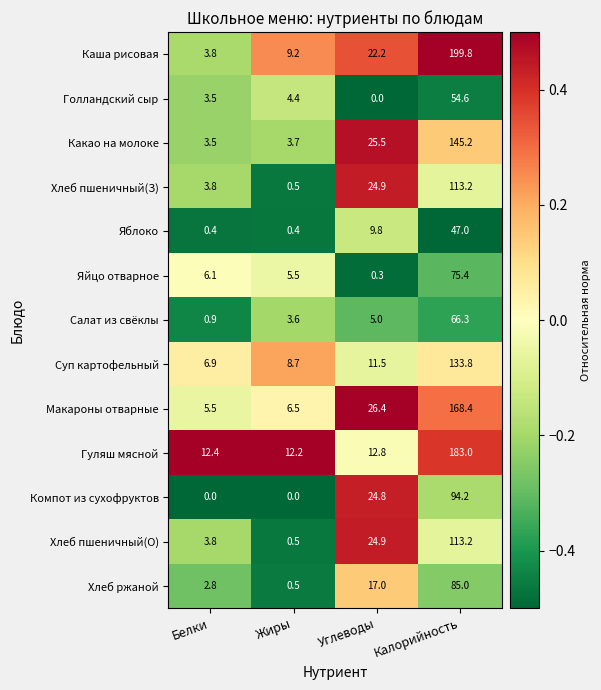

Which series has the largest total across all categories?

Каша рисовая